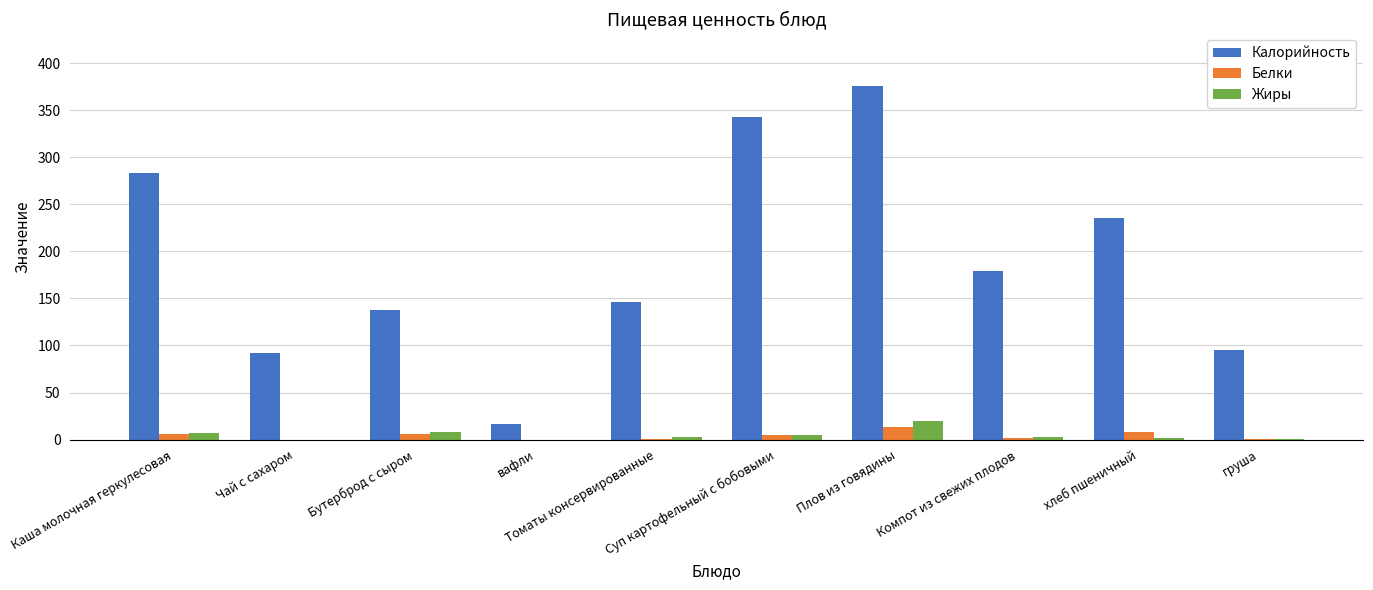

How many values in the Белки series exceed 4?

5